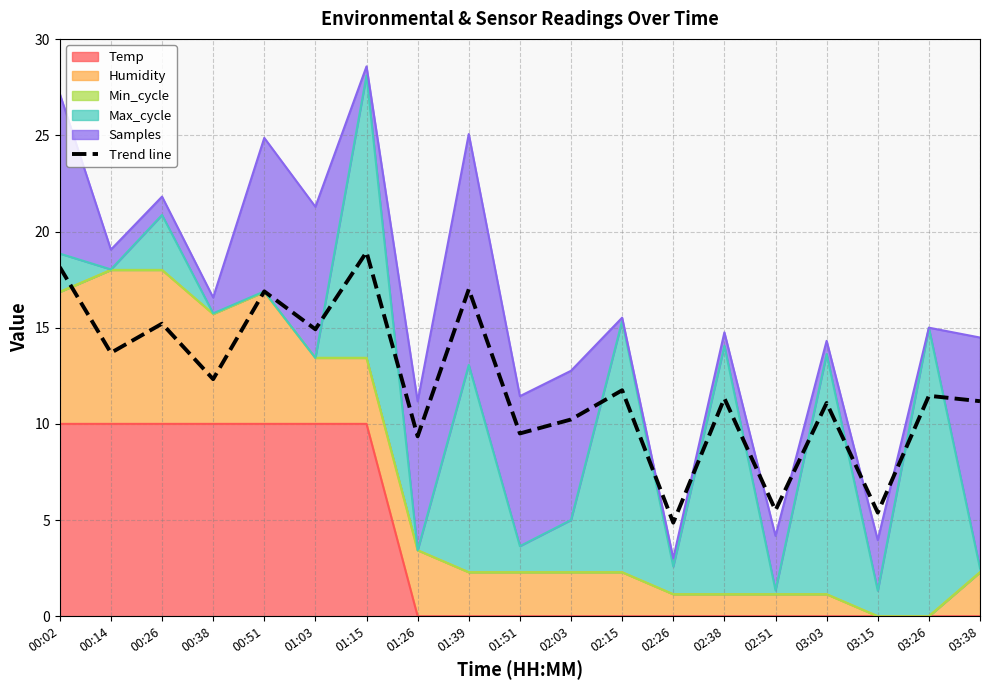

Reading left to right, list all the values displayed in this chart.

00:02=18.1	00:14=13.7	00:26=15.2	00:38=12.3	00:51=16.9	01:03=14.9	01:15=18.9	01:26=9.4	01:39=17.0	01:51=9.5	02:03=10.2	02:15=11.7	02:26=4.9	02:38=11.3	02:51=5.5	03:03=11.1	03:15=5.4	03:26=11.5	03:38=11.2